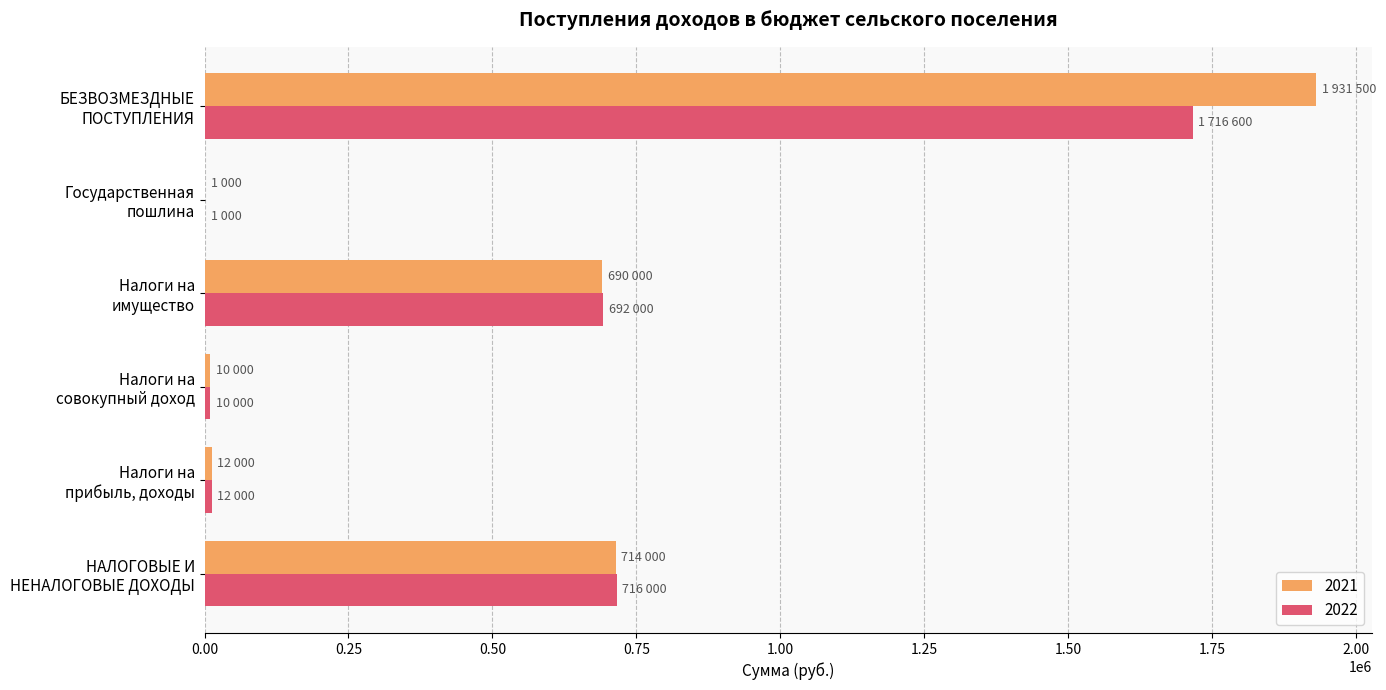

How many categories are shown in the chart?

6